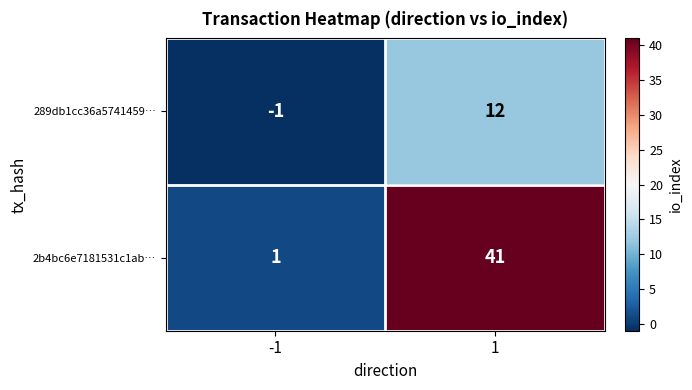

At which category does the chart reach its peak across all series?

1